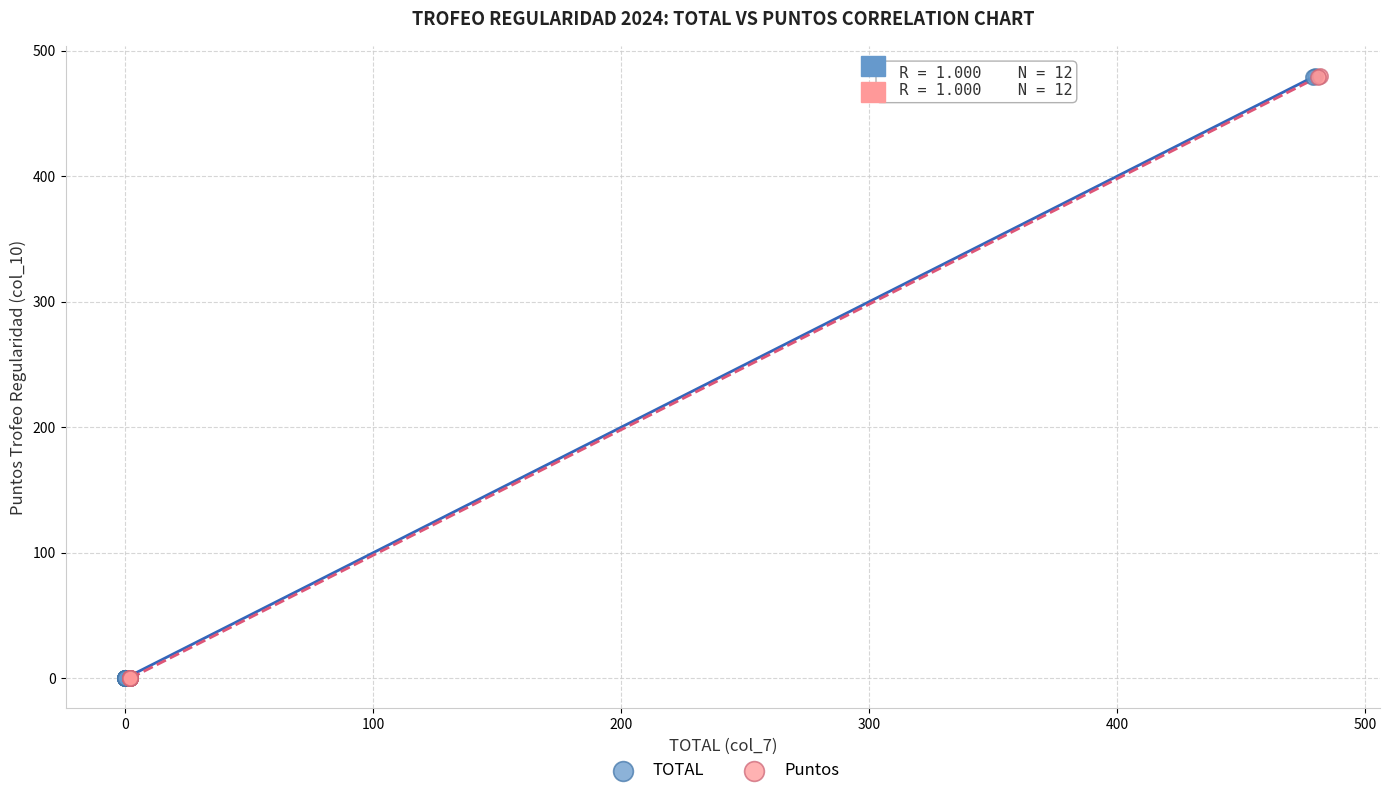

What are all the series names shown in the legend?

TOTAL, Puntos